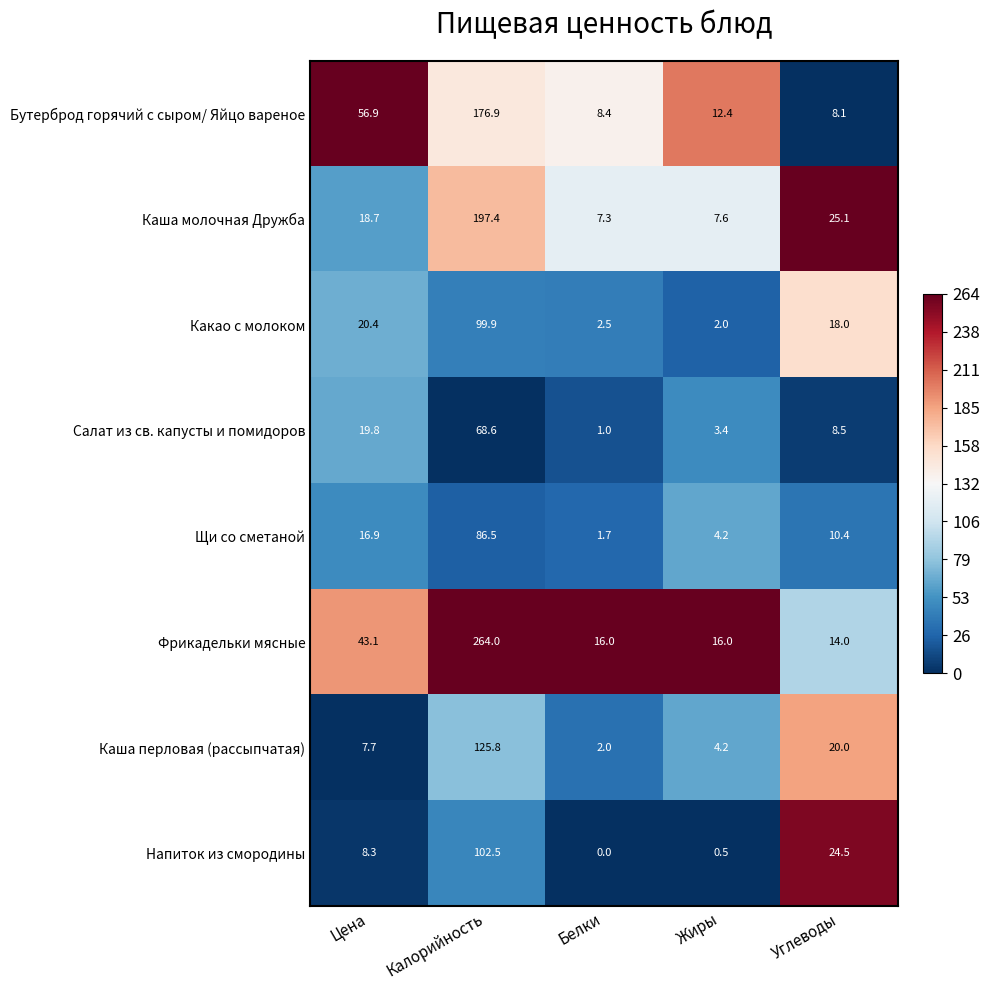

Between Белки and Углеводы, which series saw the biggest shift?

Напиток из смородины